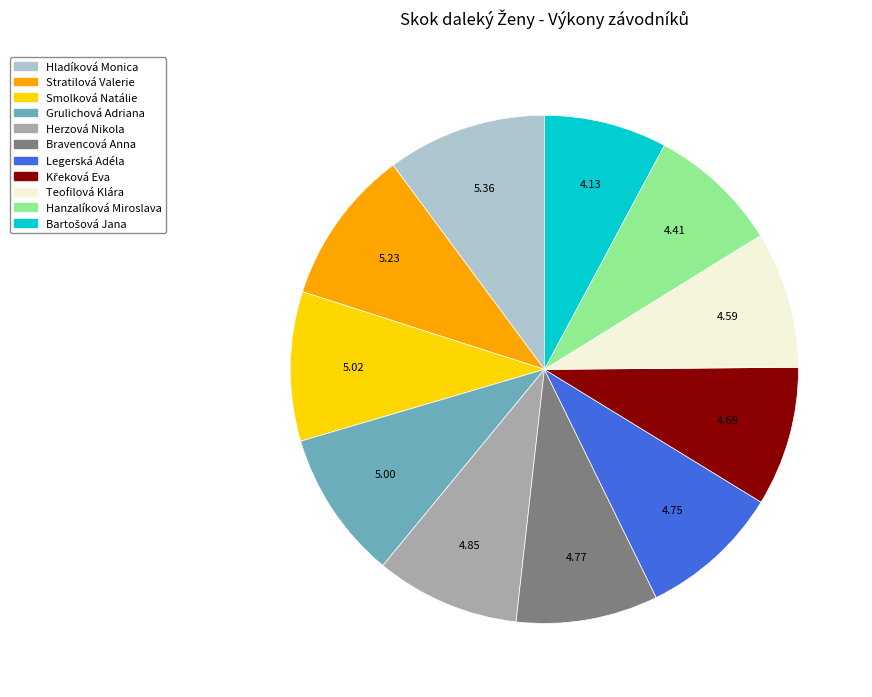

What is the ratio of the value at Legerská Adéla to the value at Bravencová Anna?

1.0